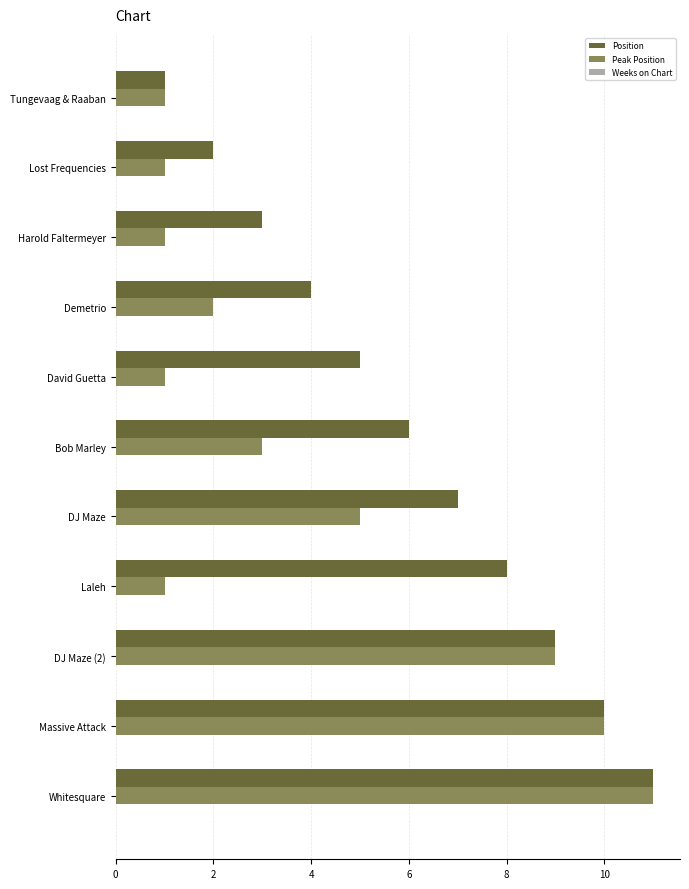

What is the difference between the maximum and minimum values in the Peak Position series?

10